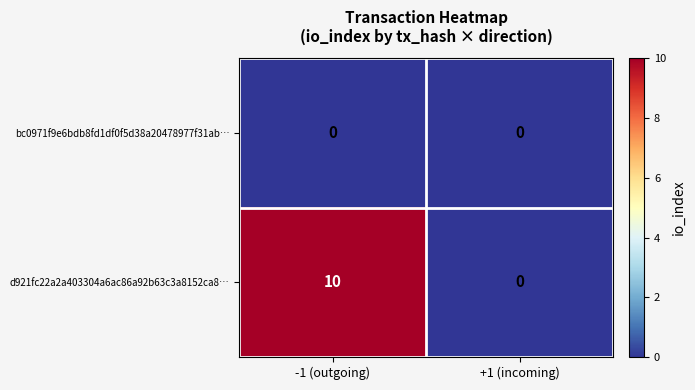

At which label does d921fc22a2a403304a6ac86a92b63c3a8152ca8… reach its minimum?

+1 (incoming)